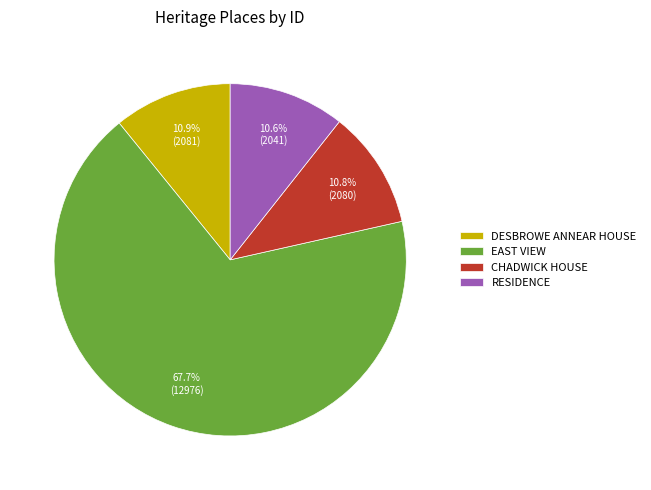

To the nearest percent, what is the average slice percentage?

25%